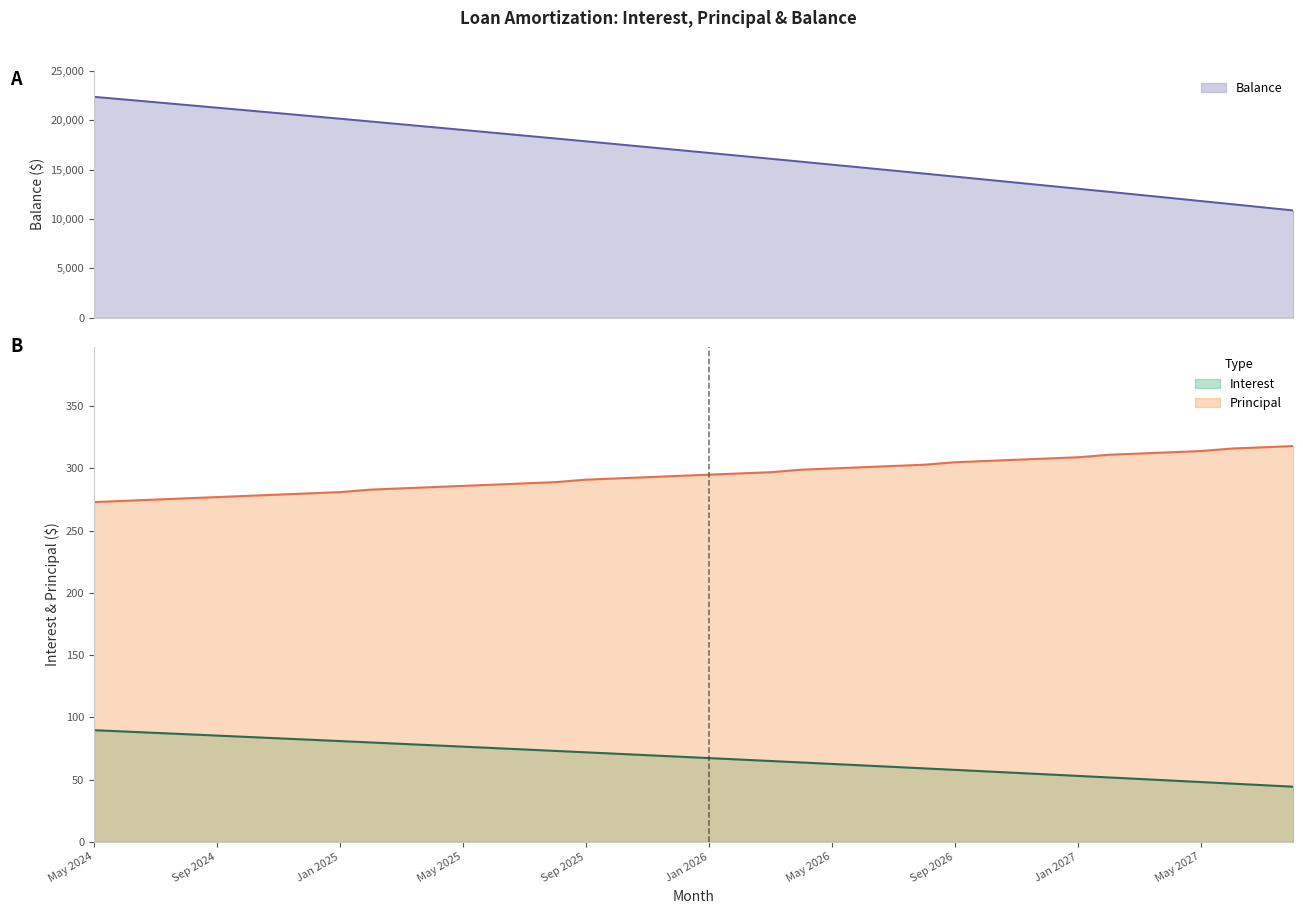

Which series has the largest range (max minus min)?

Balance